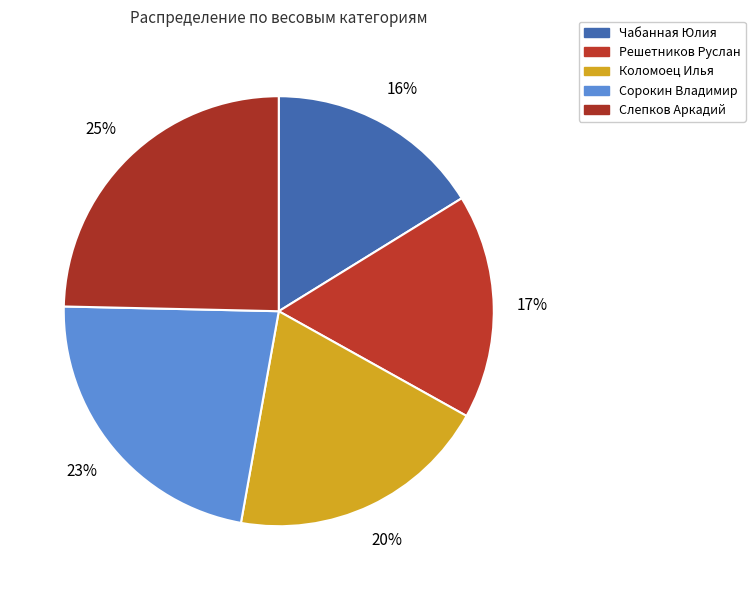

Which slice is the smallest?

Чабанная Юлия